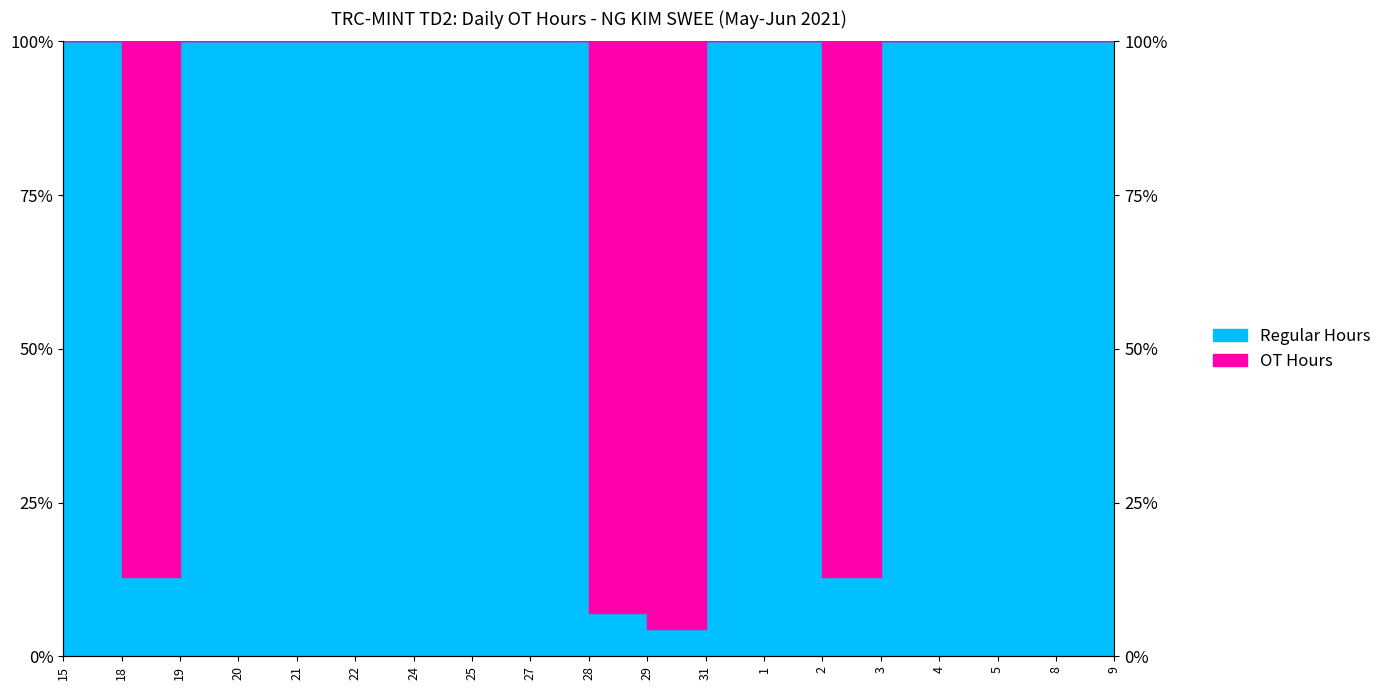

Which label corresponds to the smallest value in the chart?

29